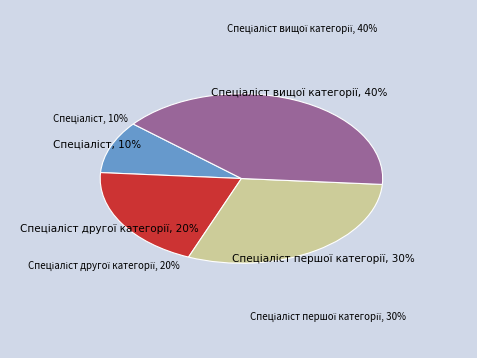

How many segments does this pie chart have?

4